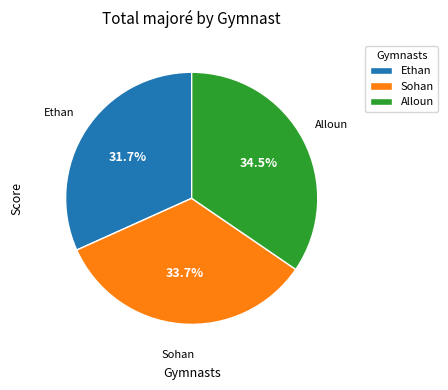

Which has a higher value, Sohan or Ethan?

Sohan